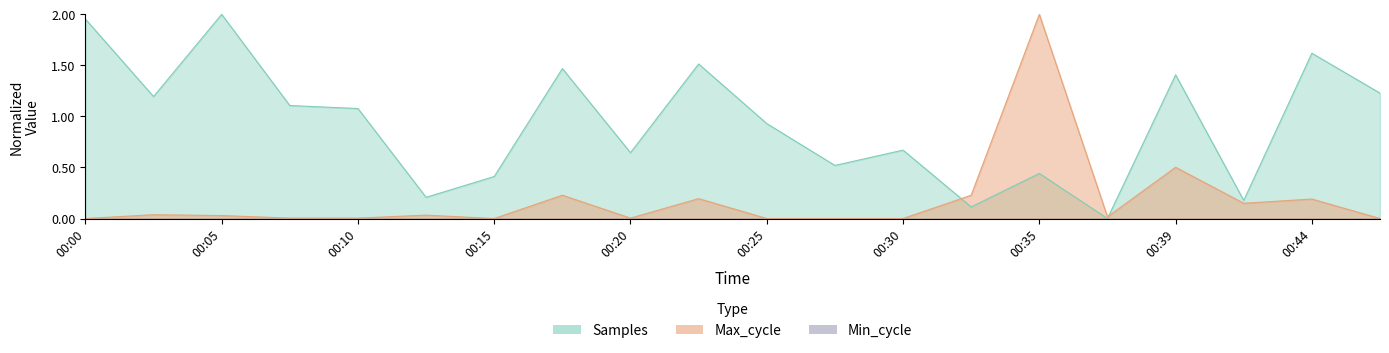

How many interior local valleys does the Max_cycle series have?

4